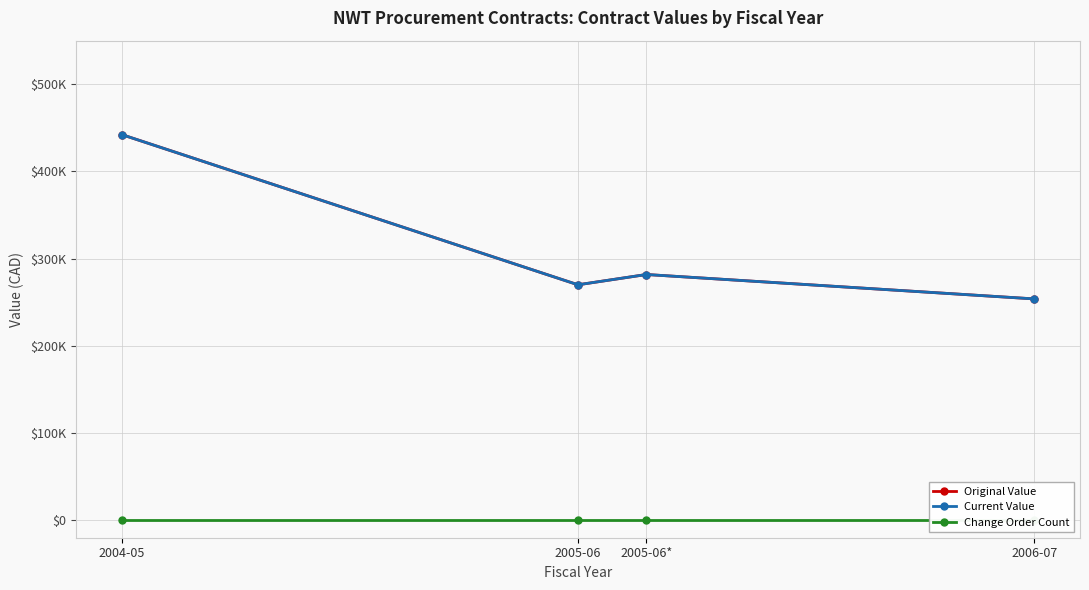

True or false: Original Value and Change Order Count cross at least once.

False